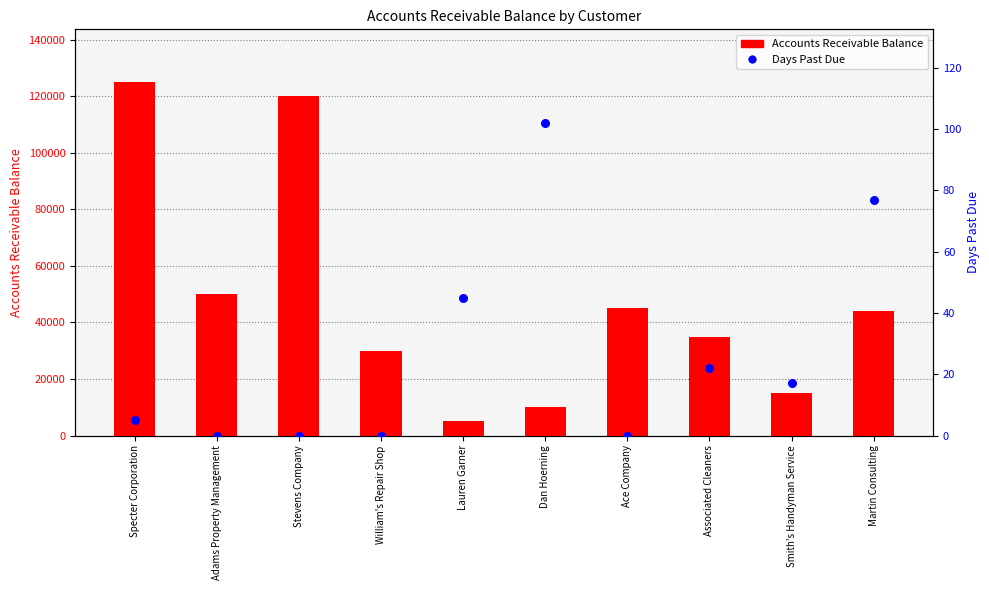

Is the value of Days Past Due at Smith's Handyman Service greater than the value of Accounts Receivable Balance at Specter Corporation?

No